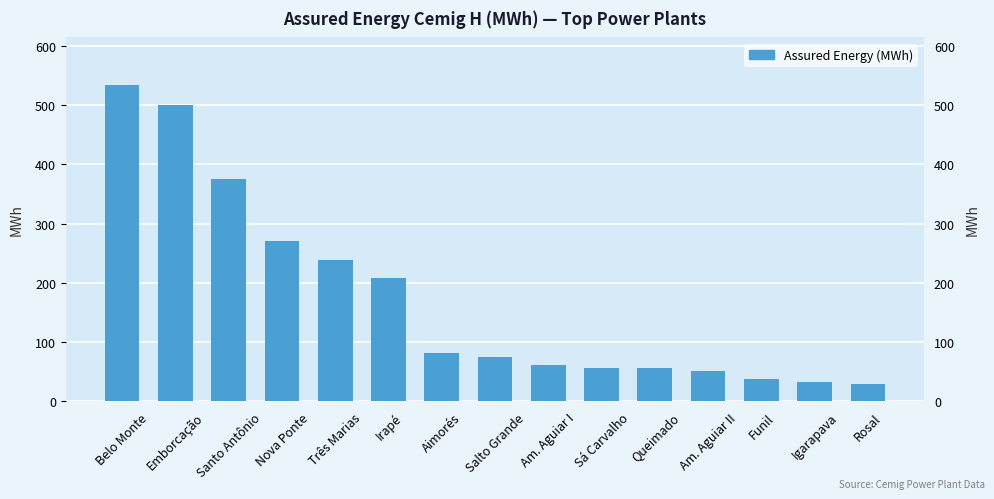

Between Rosal and Aimorés, which is larger?

Aimorés